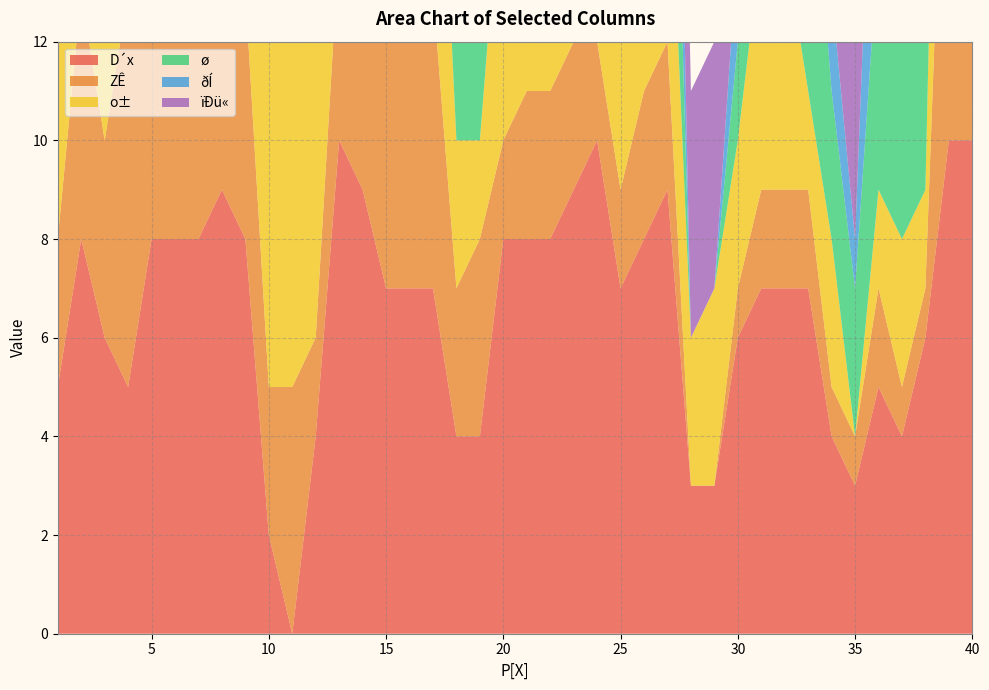

Reading left to right, extract all data points from this chart.

D_col: 1=5	2=8	3=6	4=5	5=8	6=8	7=8	8=9	9=8	10=2	11=0	12=4	13=10	14=9	15=7	16=7	17=7	18=4	19=4	20=8	21=8	22=8	23=9	24=10	25=7	26=8	27=9	28=3	29=3	30=6	31=7	32=7	33=7	34=4	35=3	36=5	37=4	38=6	39=10	40=10
Z_col: 1=3	2=5	3=4	4=8	5=8	6=9	7=10	8=10	9=5	10=3	11=5	12=2	13=4	14=5	15=7	16=8	17=6	18=3	19=4	20=2	21=3	22=3	23=3	24=2	25=2	26=3	27=3	28=0	29=0	30=1	31=2	32=2	33=2	34=1	35=1	36=2	37=1	38=1	39=10	40=10
o_col: 1=8	2=9	3=9	4=4	5=5	6=6	7=8	8=9	9=8	10=10	11=9	12=8	13=4	14=2	15=5	16=8	17=7	18=3	19=2	20=6	21=6	22=10	23=9	24=9	25=4	26=4	27=5	28=3	29=4	30=3	31=5	32=5	33=2	34=3	35=0	36=2	37=3	38=2	39=10	40=10
A_col: 1=7	2=8	3=8	4=8	5=8	6=8	7=8	8=9	9=8	10=10	11=8	12=10	13=4	14=6	15=3	16=6	17=6	18=7	19=8	20=9	21=8	22=10	23=10	24=9	25=4	26=5	27=6	28=0	29=0	30=2	31=3	32=7	33=6	34=3	35=3	36=5	37=7	38=8	39=10	40=10
B_col: 1=5	2=8	3=6	4=7	5=8	6=6	7=9	8=9	9=8	10=9	11=10	12=10	13=7	14=7	15=6	16=8	17=6	18=2	19=3	20=8	21=8	22=8	23=9	24=9	25=4	26=5	27=6	28=0	29=0	30=2	31=4	32=5	33=4	34=2	35=1	36=6	37=5	38=5	39=10	40=10
C_col: 1=7	2=8	3=8	4=6	5=7	6=6	7=8	8=9	9=8	10=10	11=5	12=7	13=6	14=5	15=4	16=6	17=7	18=6	19=5	20=8	21=5	22=10	23=8	24=8	25=4	26=5	27=4	28=5	29=5	30=7	31=8	32=5	33=5	34=5	35=5	36=6	37=3	38=5	39=10	40=10